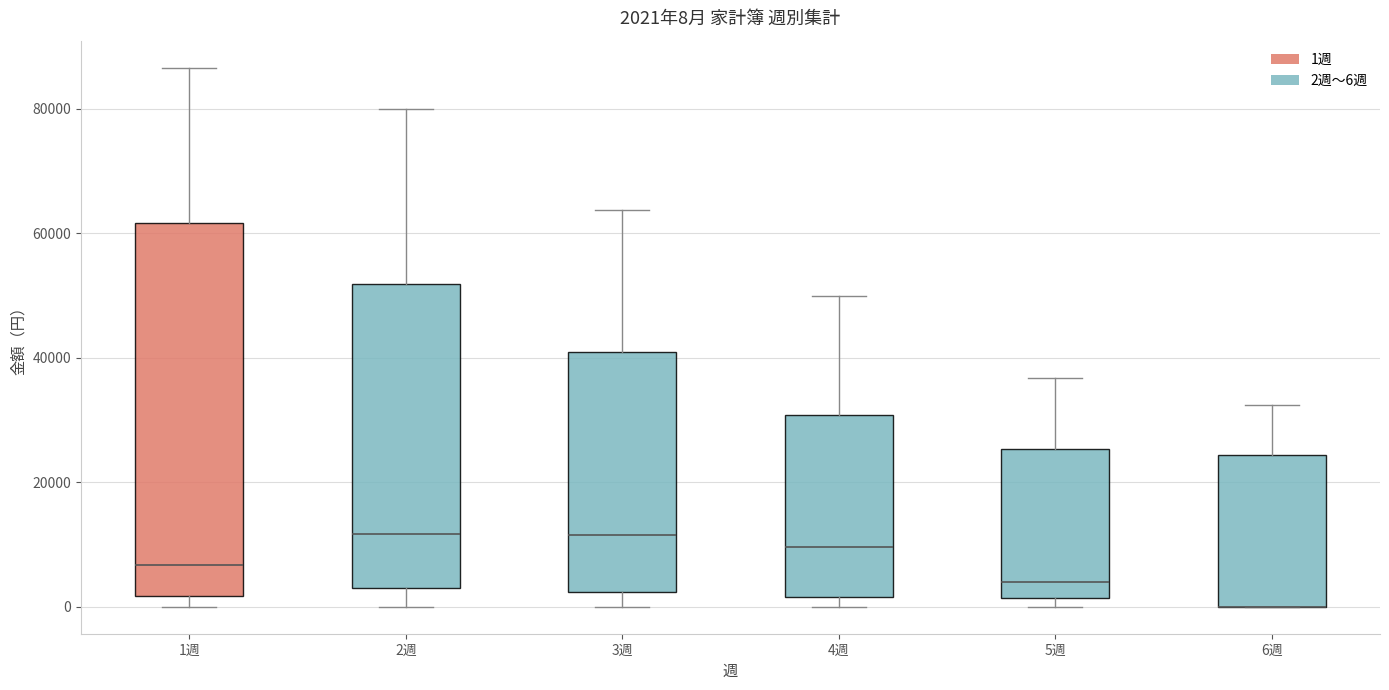

Which box is the tallest, from its lower edge to its upper edge?

1週